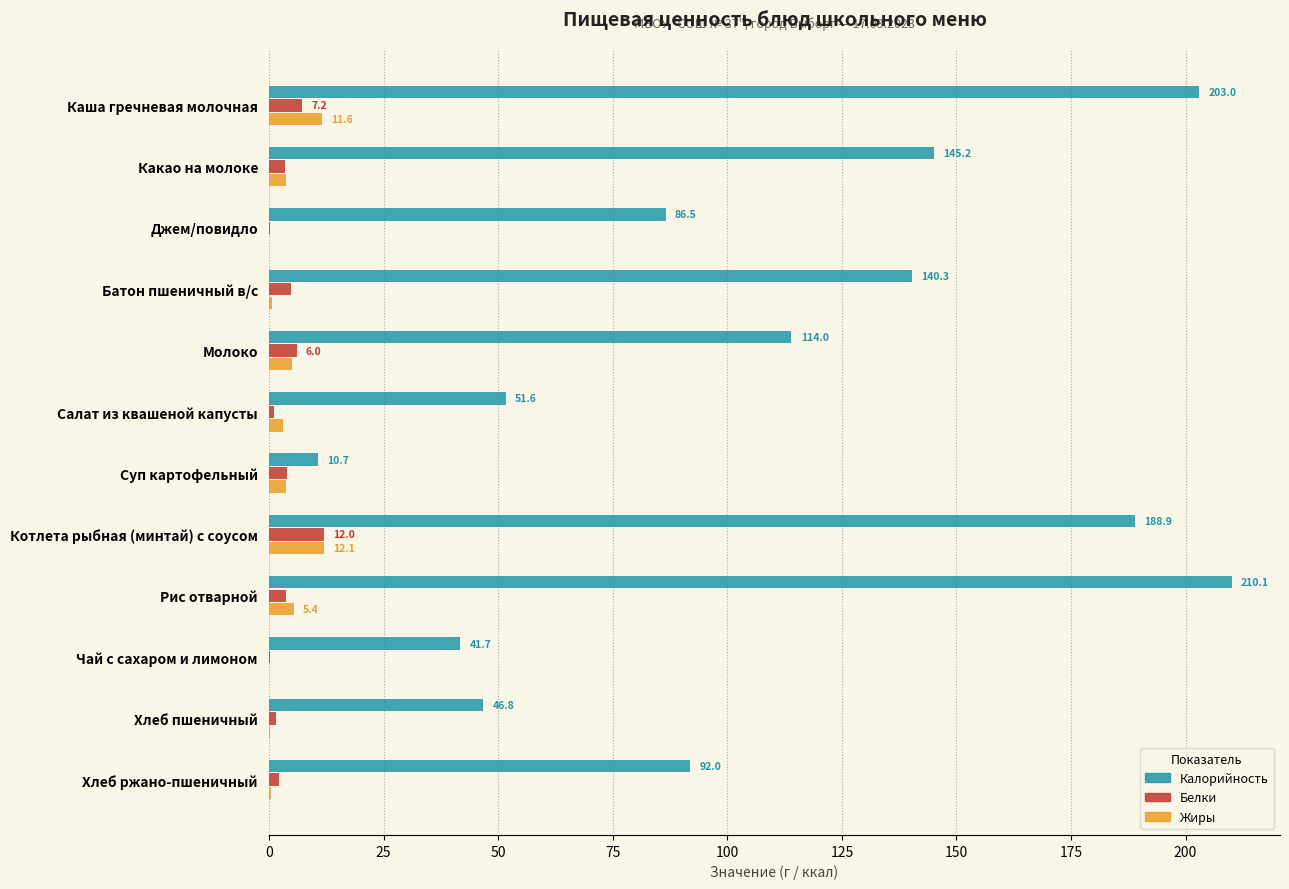

Read the Калорийность value at Хлеб пшеничный.

46.8